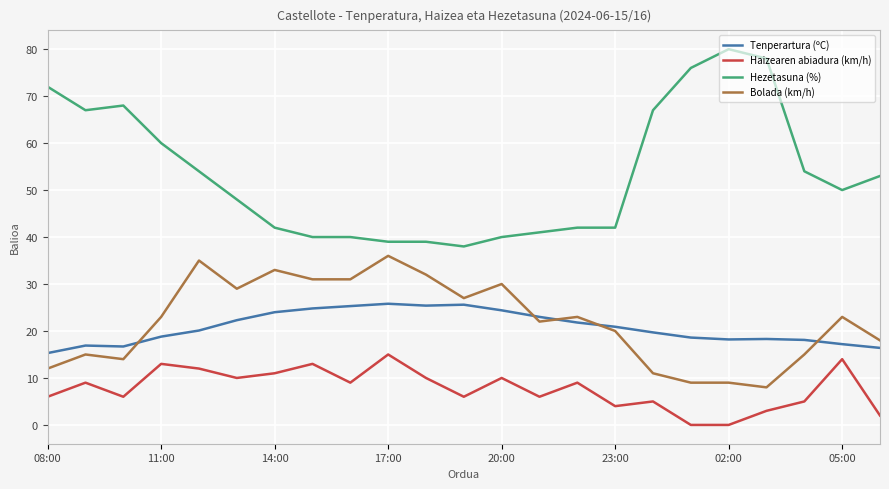

Which series has the largest total across all categories?

Hezetasuna (%)